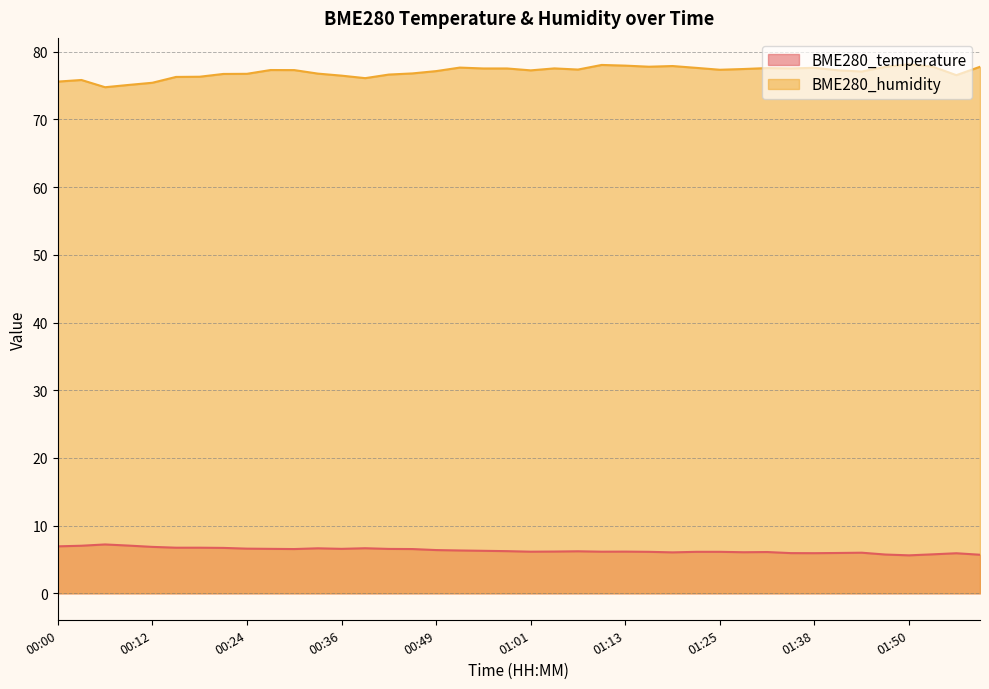

What is the maximum value shown in the chart?

78.1